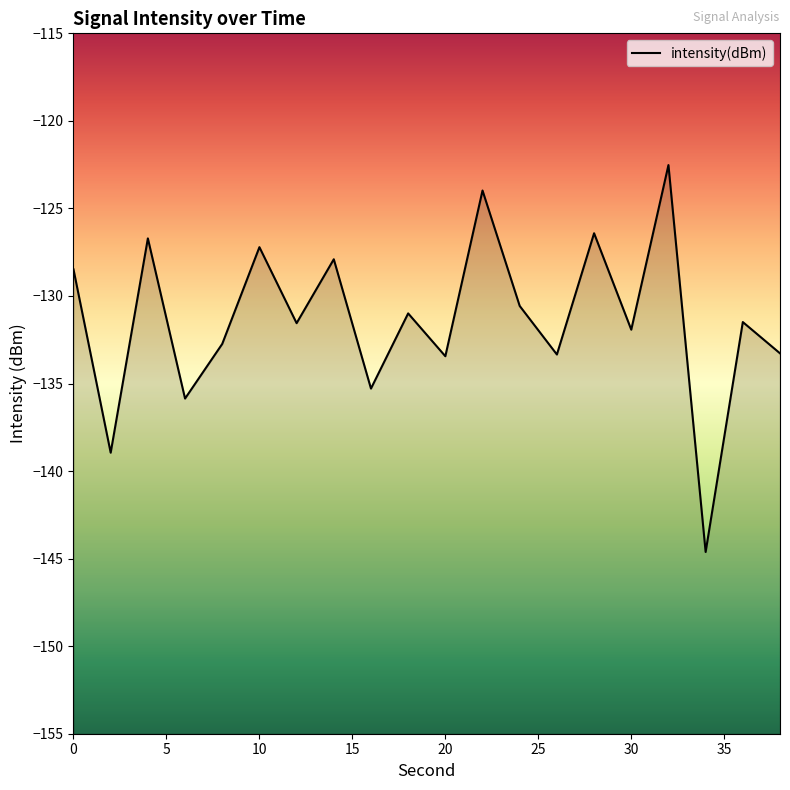

How many values are below -131?

11